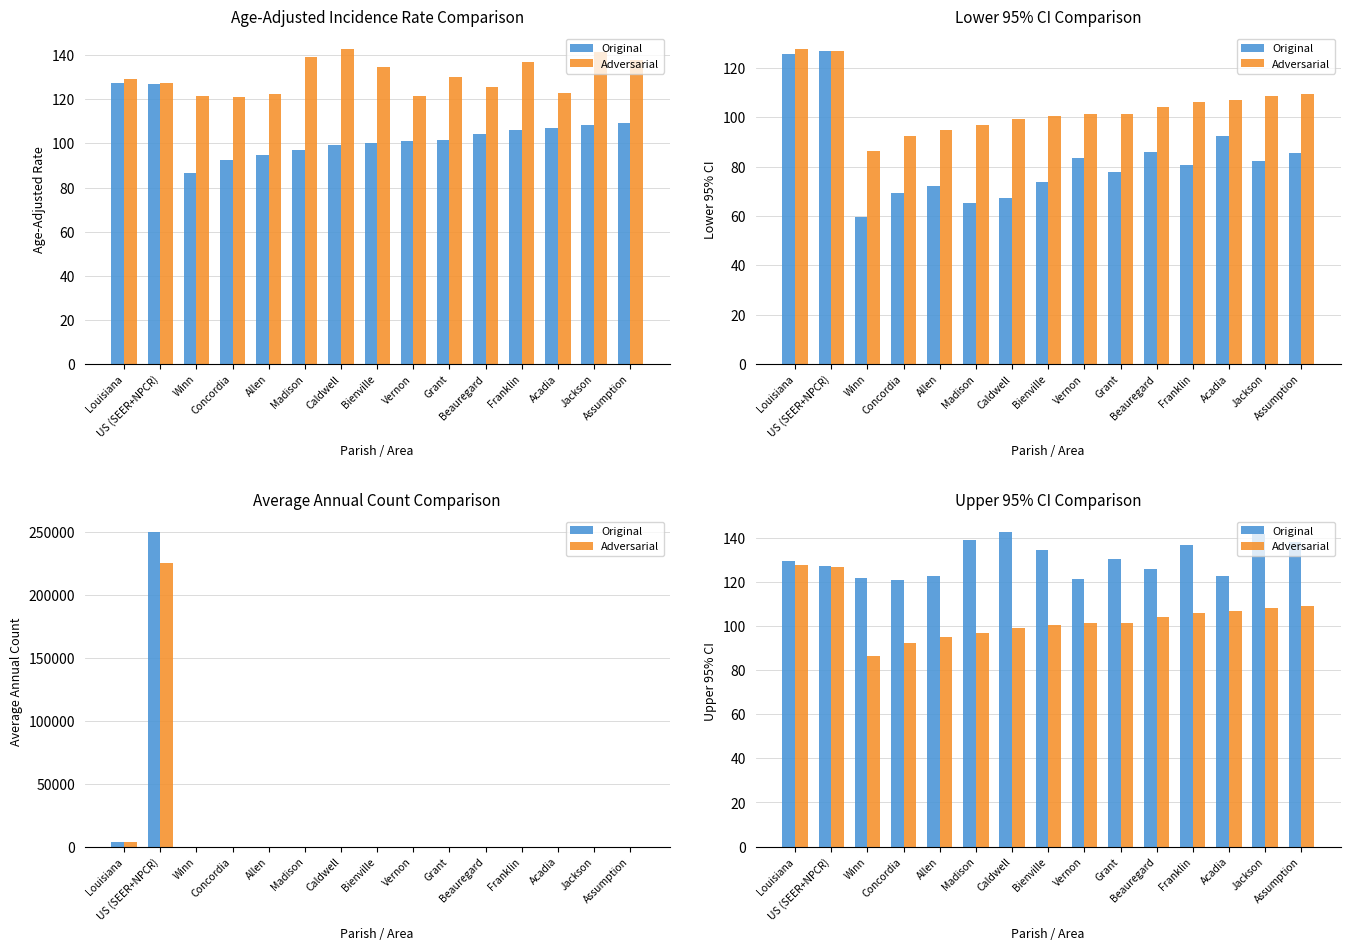

The Original series shows 180.0 at Vernon. True or false?

False